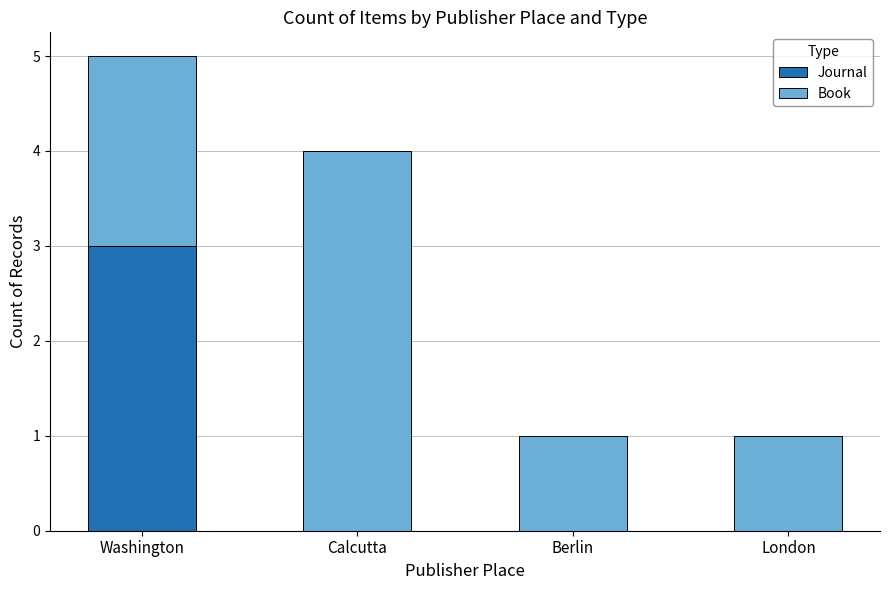

What is the sum of all Journal values?

3